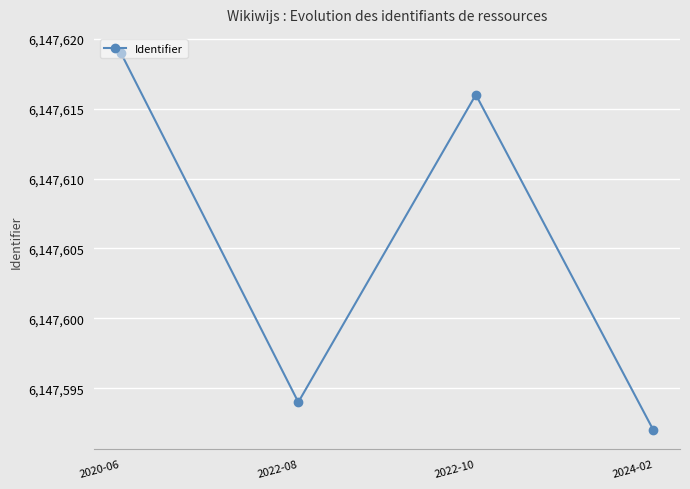

Does the chart have visible grid lines?

Yes